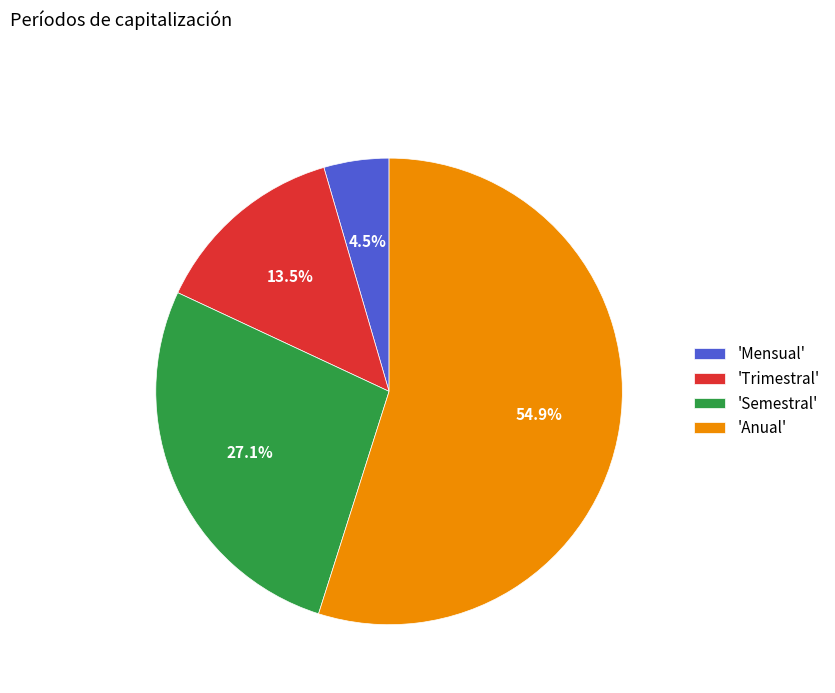

Is there any slice that represents more than half of the pie?

Yes